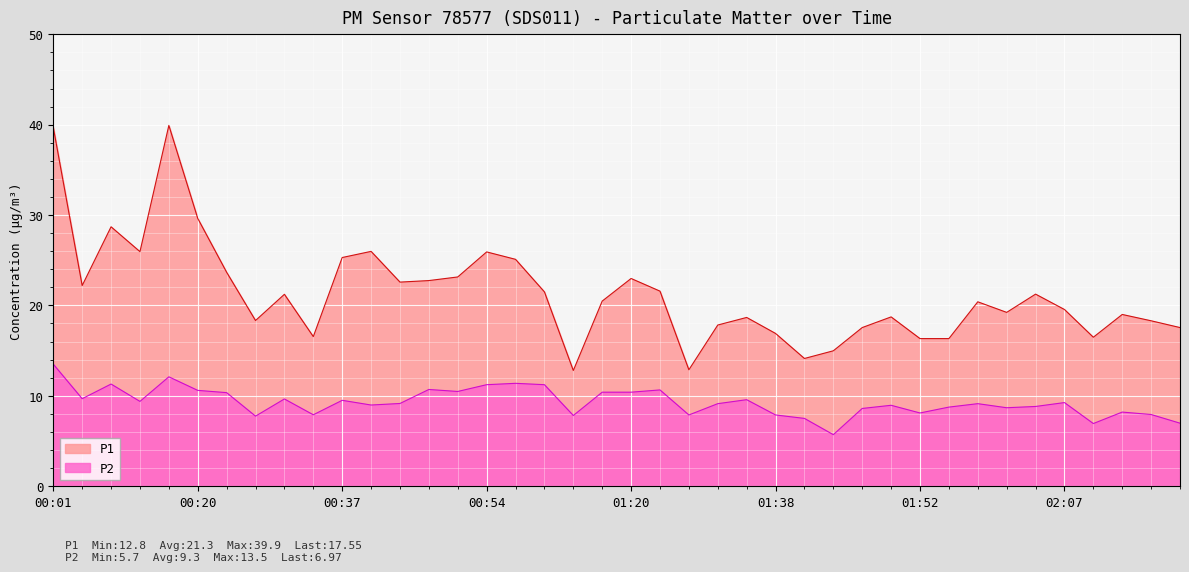

Where is the first local minimum for P2?

00:04